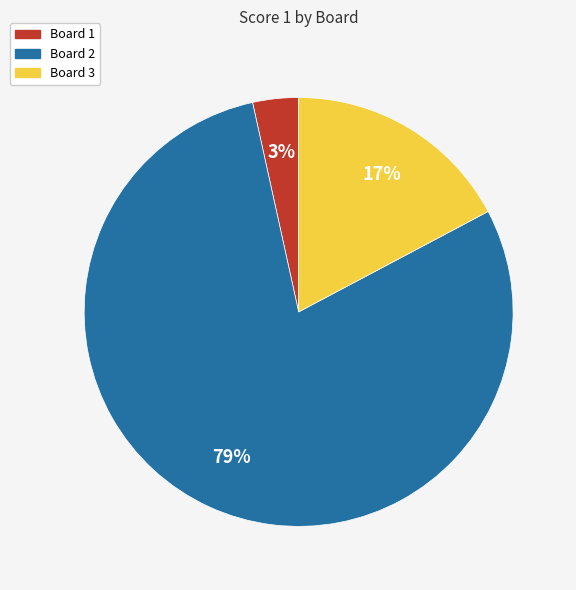

True or false: Board 3 accounts for 17% of the total.

True